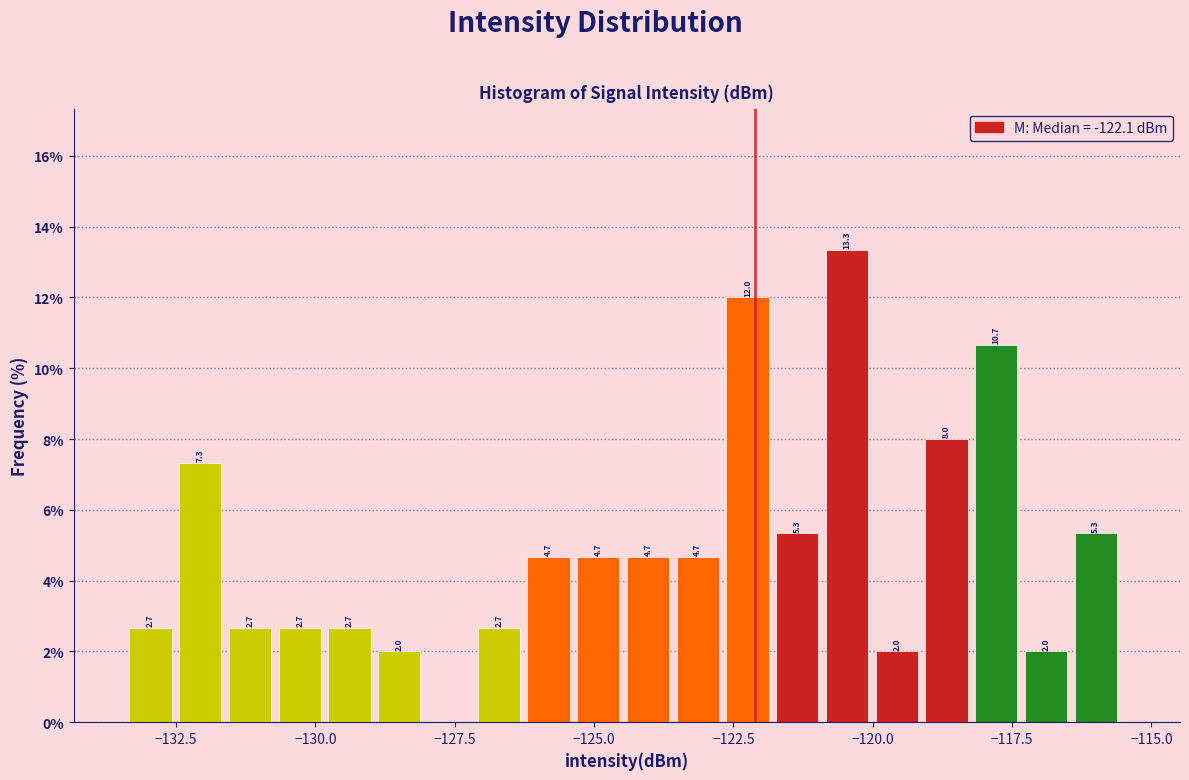

Read against the x-axis, roughly where is the centre of the tallest bar?

-120.5